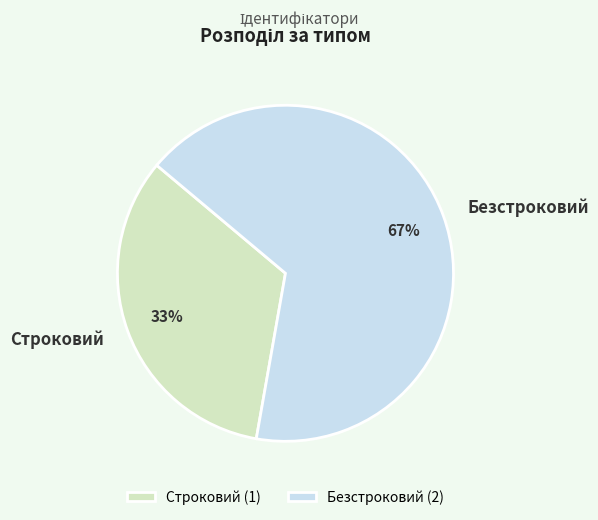

To the nearest percent, what percentage of the pie is Строковий?

33%